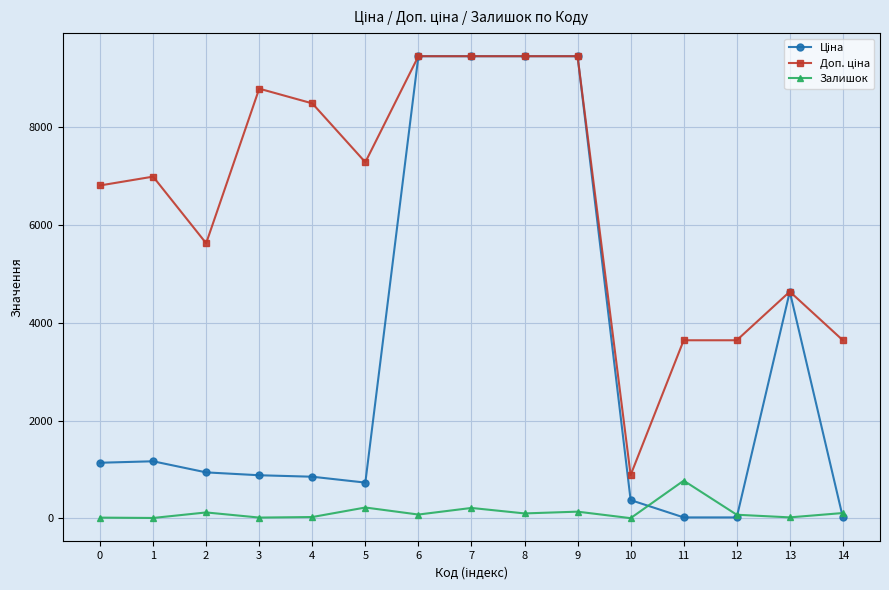

True or false: Залишок has more than 1 points higher than both neighbors.

True